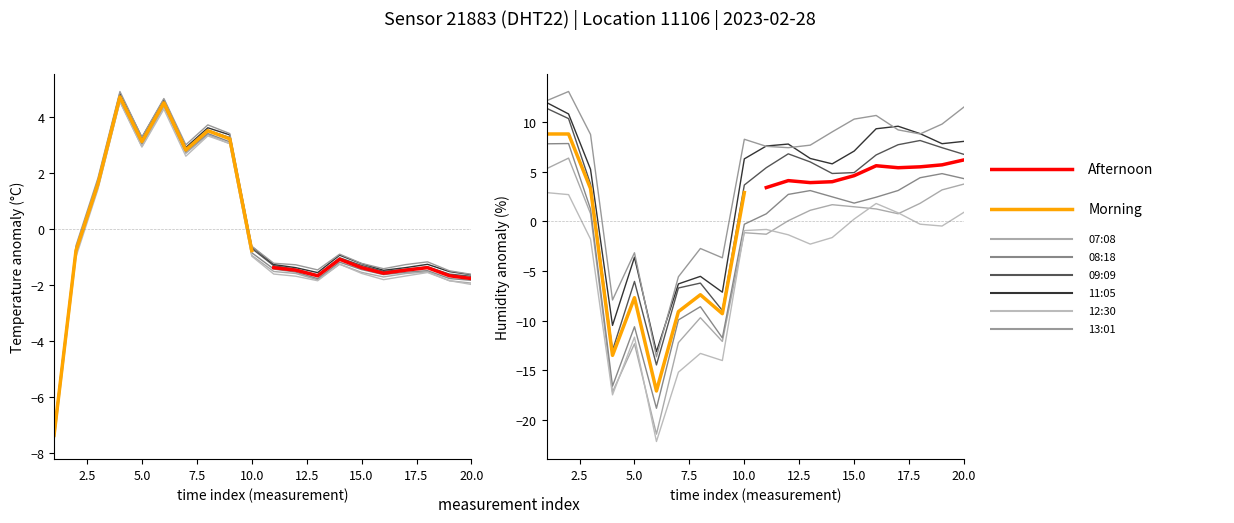

After their last crossing, which series has the higher values: Morning or Afternoon?

Afternoon